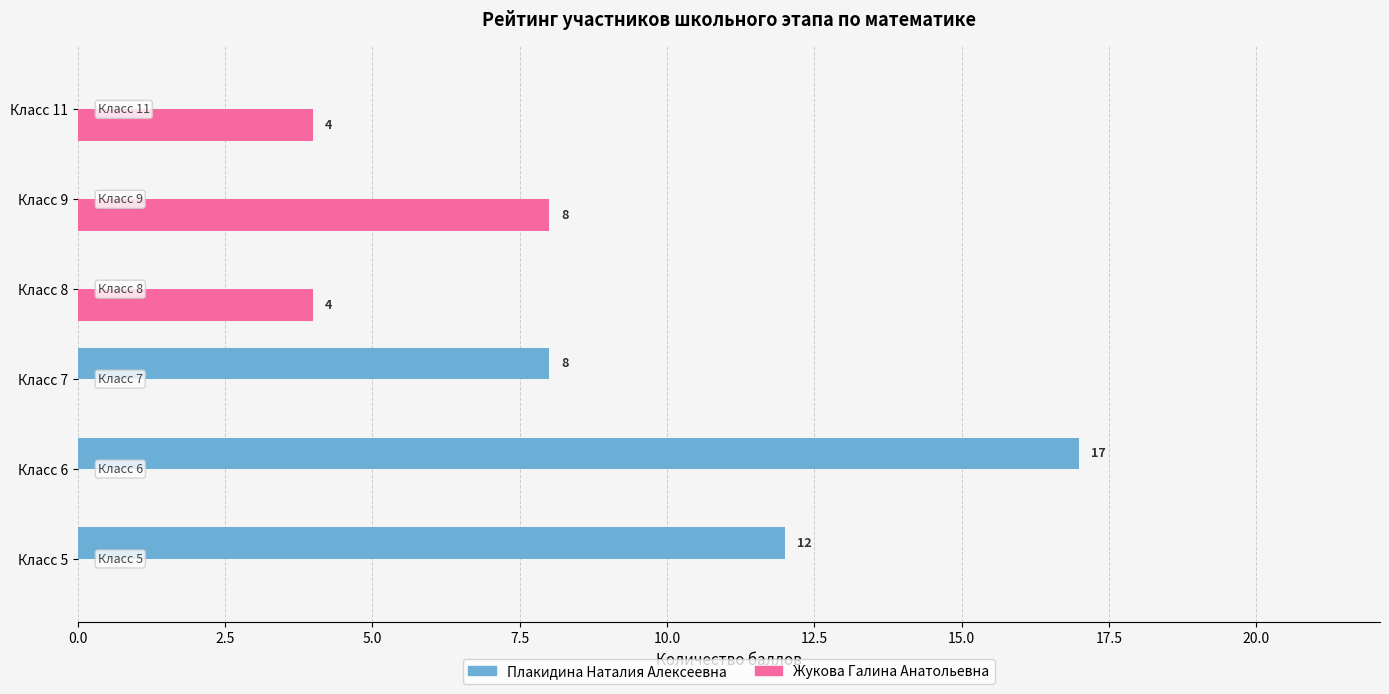

Reading left to right, list all the values displayed in this chart.

Плакидина Наталия Алексеевна: 12	17	8	0	0	0
Жукова Галина Анатольевна: 0	0	0	4	8	4